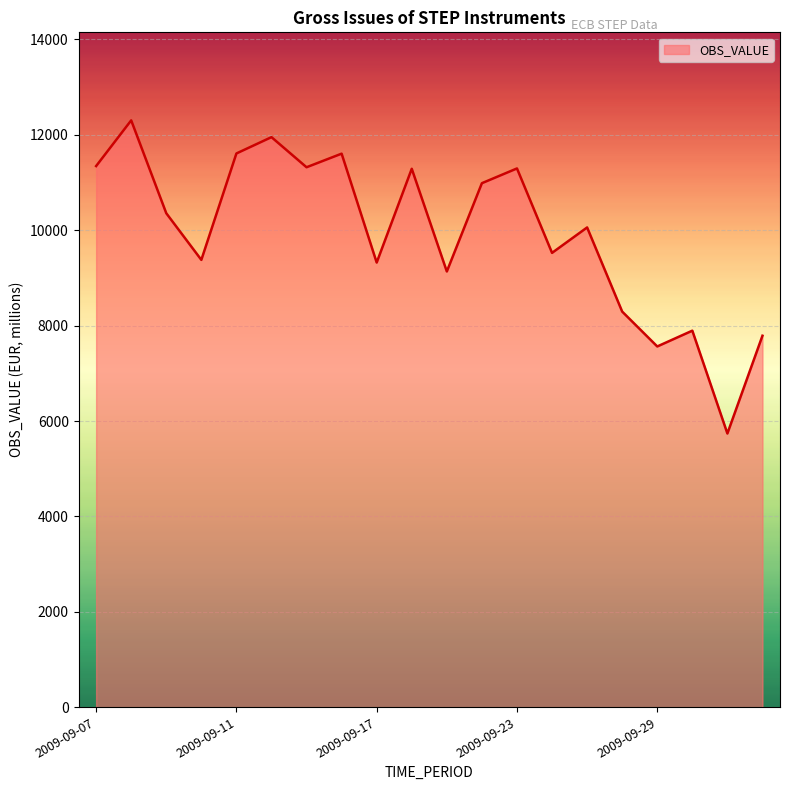

What is the maximum value shown in the chart?

12303